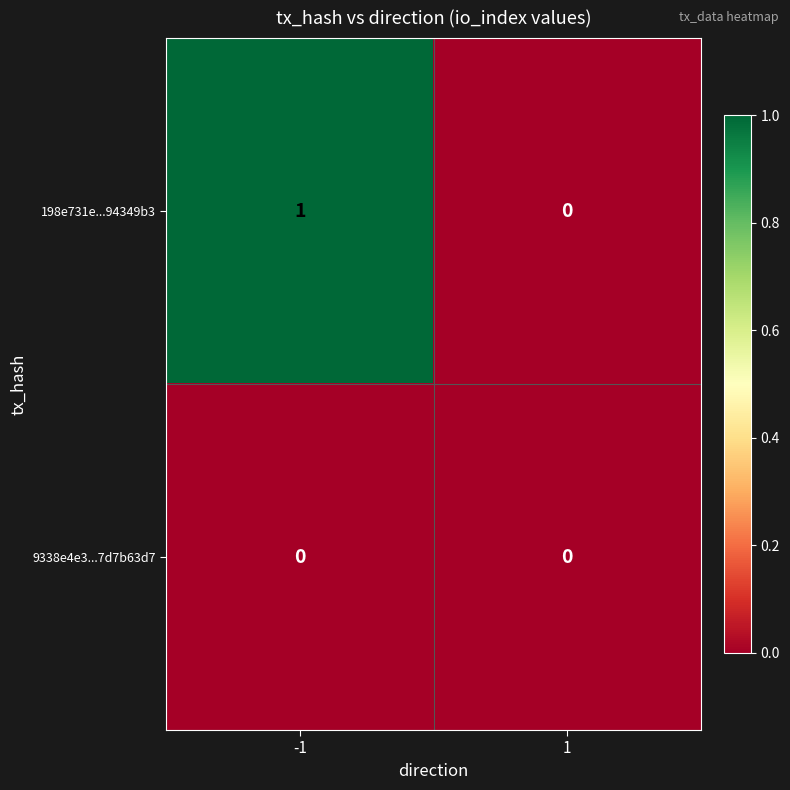

At which category is the sum across all series the highest?

-1